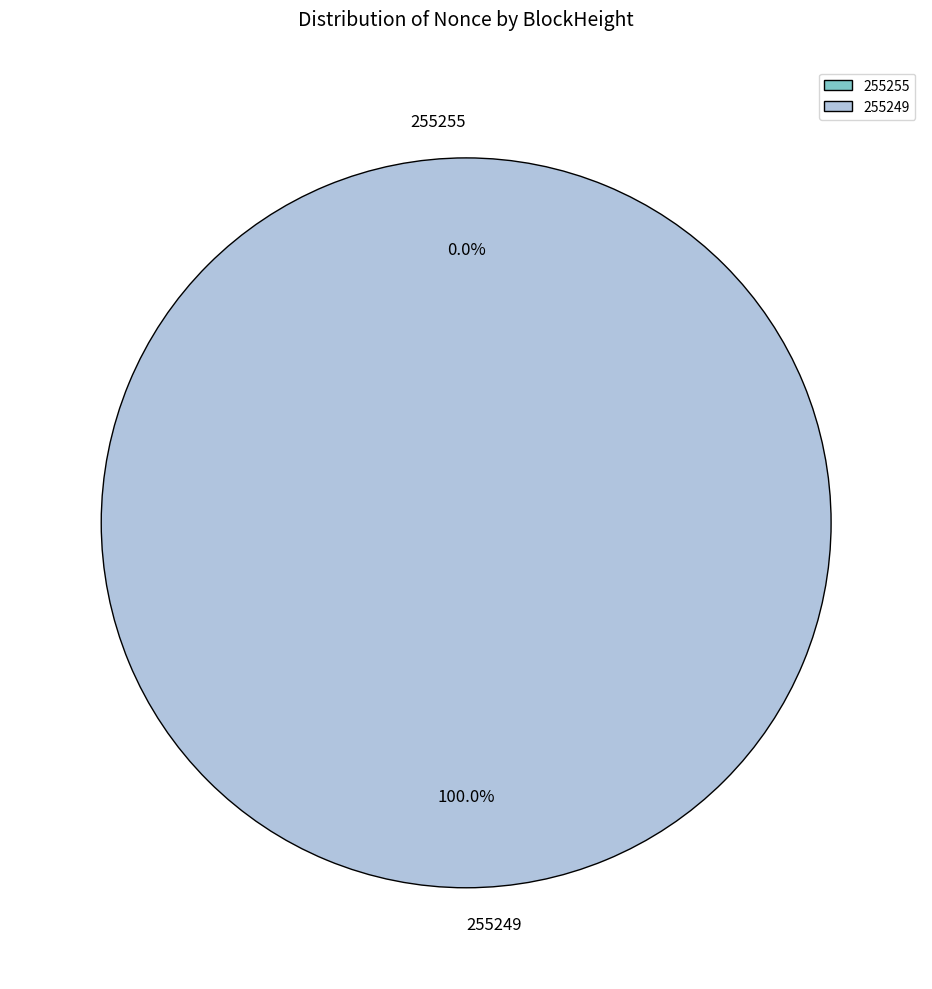

Which slice is the largest?

255249